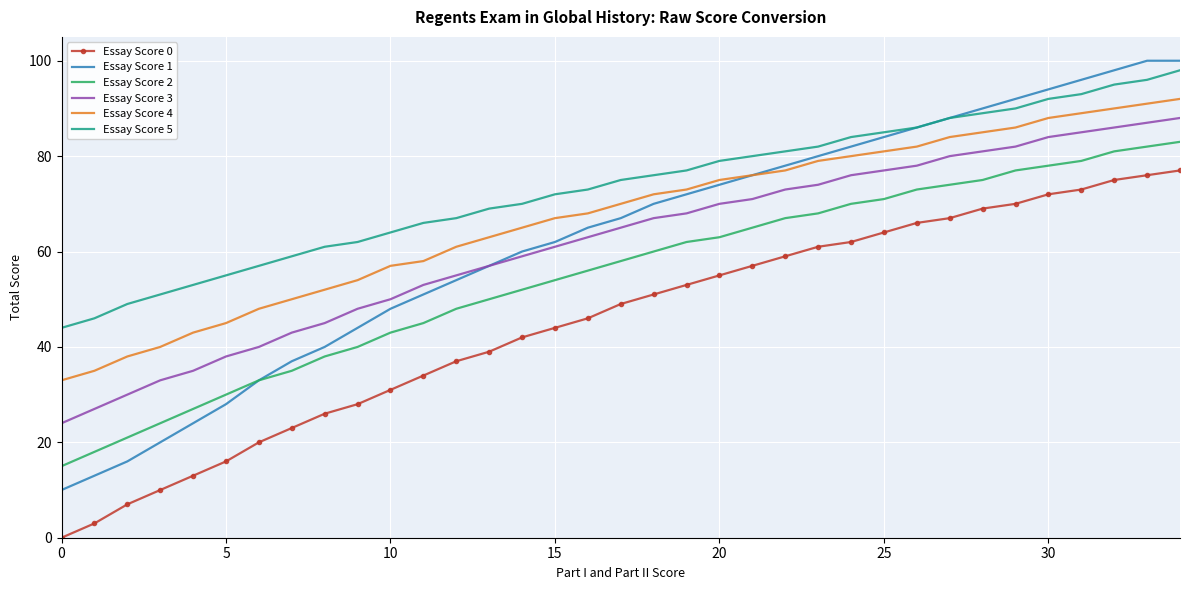

Reading right to left, what are all the values shown in this chart?

Essay Score 0: 77	76	75	73	72	70	69	67	66	64	62	61	59	57	55	53	51	49	46	44	42	39	37	34	31	28	26	23	20	16	13	10	7	3	0
Essay Score 1: 100	100	98	96	94	92	90	88	86	84	82	80	78	76	74	72	70	67	65	62	60	57	54	51	48	44	40	37	33	28	24	20	16	13	10
Essay Score 2: 83	82	81	79	78	77	75	74	73	71	70	68	67	65	63	62	60	58	56	54	52	50	48	45	43	40	38	35	33	30	27	24	21	18	15
Essay Score 3: 88	87	86	85	84	82	81	80	78	77	76	74	73	71	70	68	67	65	63	61	59	57	55	53	50	48	45	43	40	38	35	33	30	27	24
Essay Score 4: 92	91	90	89	88	86	85	84	82	81	80	79	77	76	75	73	72	70	68	67	65	63	61	58	57	54	52	50	48	45	43	40	38	35	33
Essay Score 5: 98	96	95	93	92	90	89	88	86	85	84	82	81	80	79	77	76	75	73	72	70	69	67	66	64	62	61	59	57	55	53	51	49	46	44